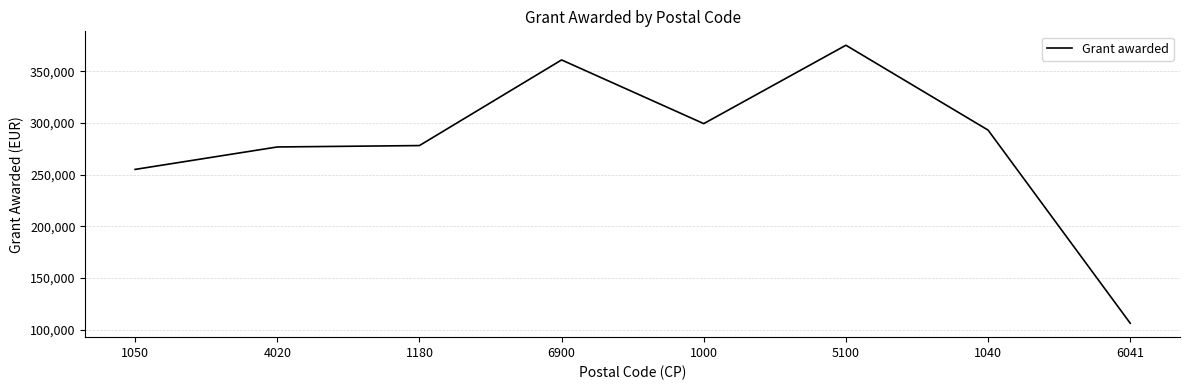

The value at 6900 is 360953. True or false?

True